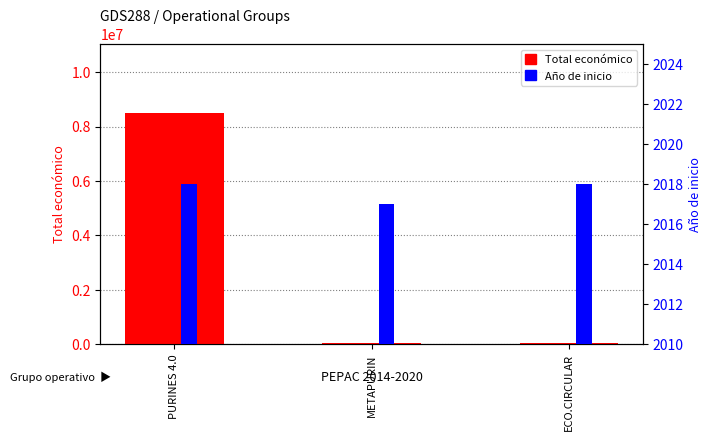

At which category is the sum across all series the highest?

PURINES 4.0